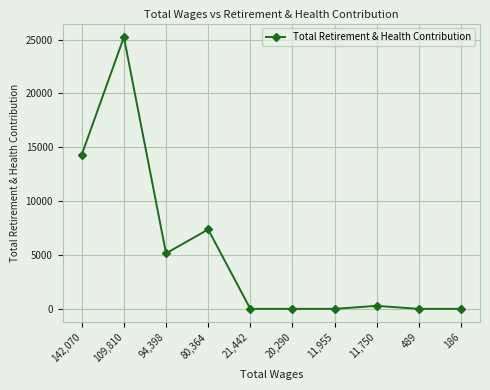

What is the label of the 2nd point from the left?

109,810